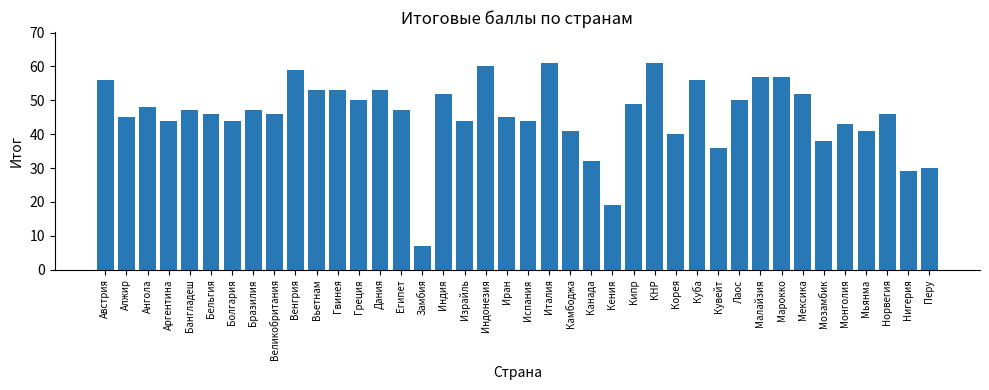

What value does the data have at Малайзия?

57